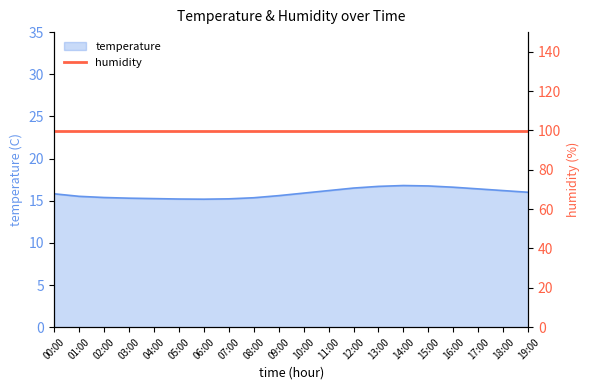

At which category does the data reach its first local peak?

14:00